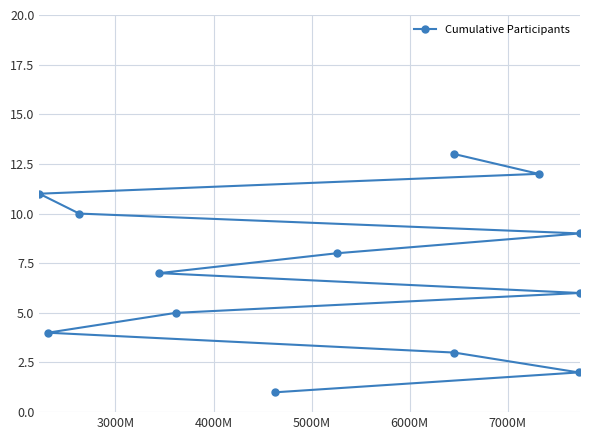

How many lines are shown in the chart?

1